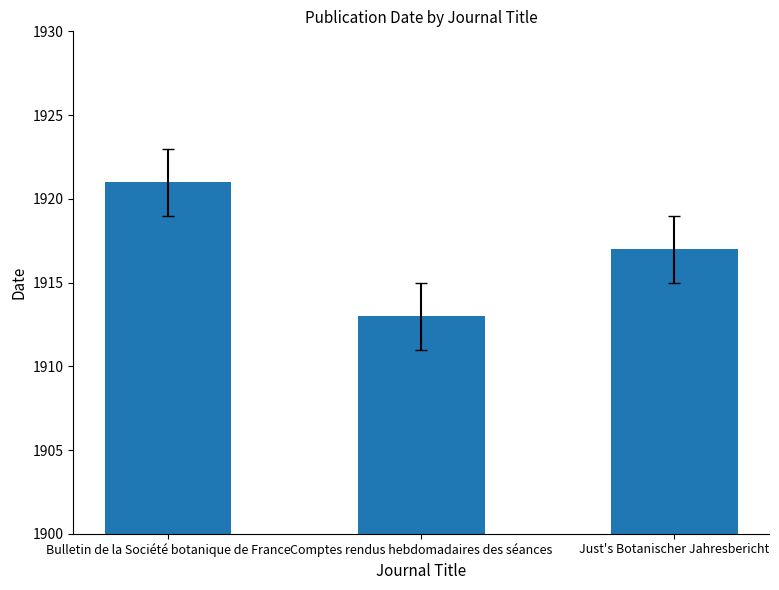

What is the label of the 3rd bar from the left?

Just's Botanischer Jahresbericht